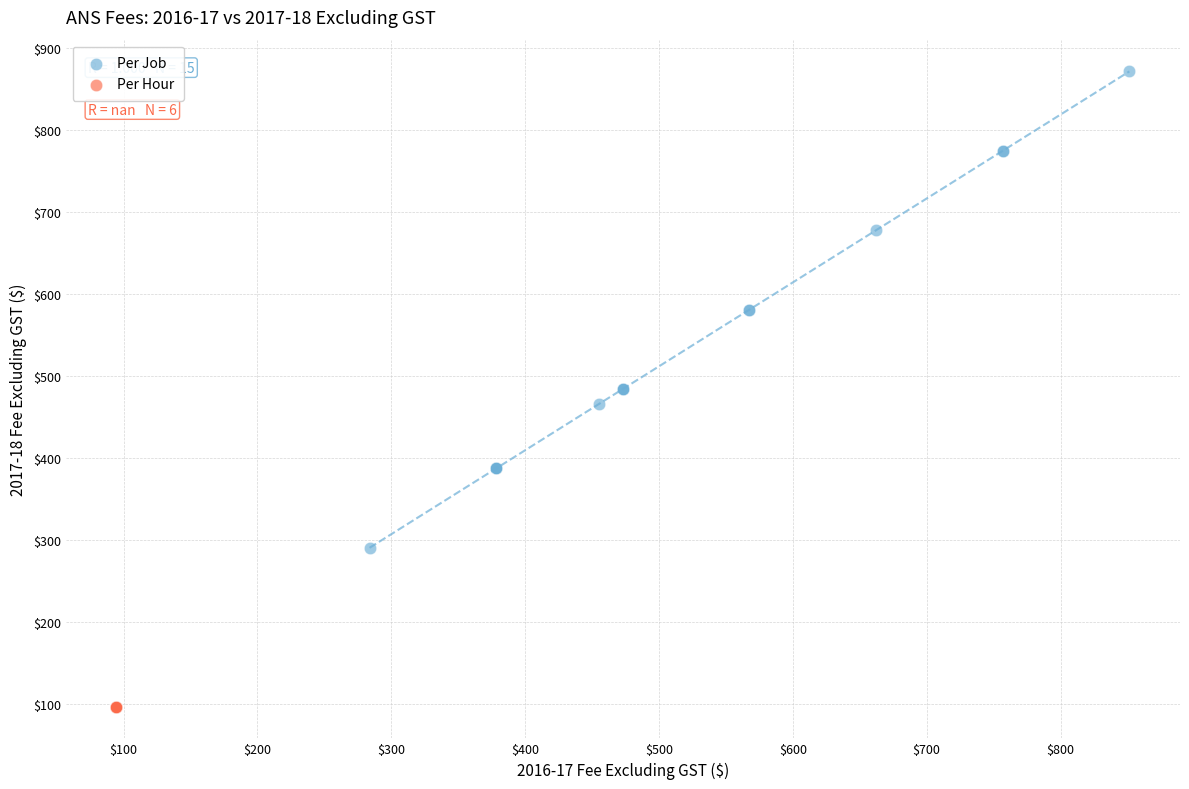

Which series reaches the maximum Y coordinate?

Per Job